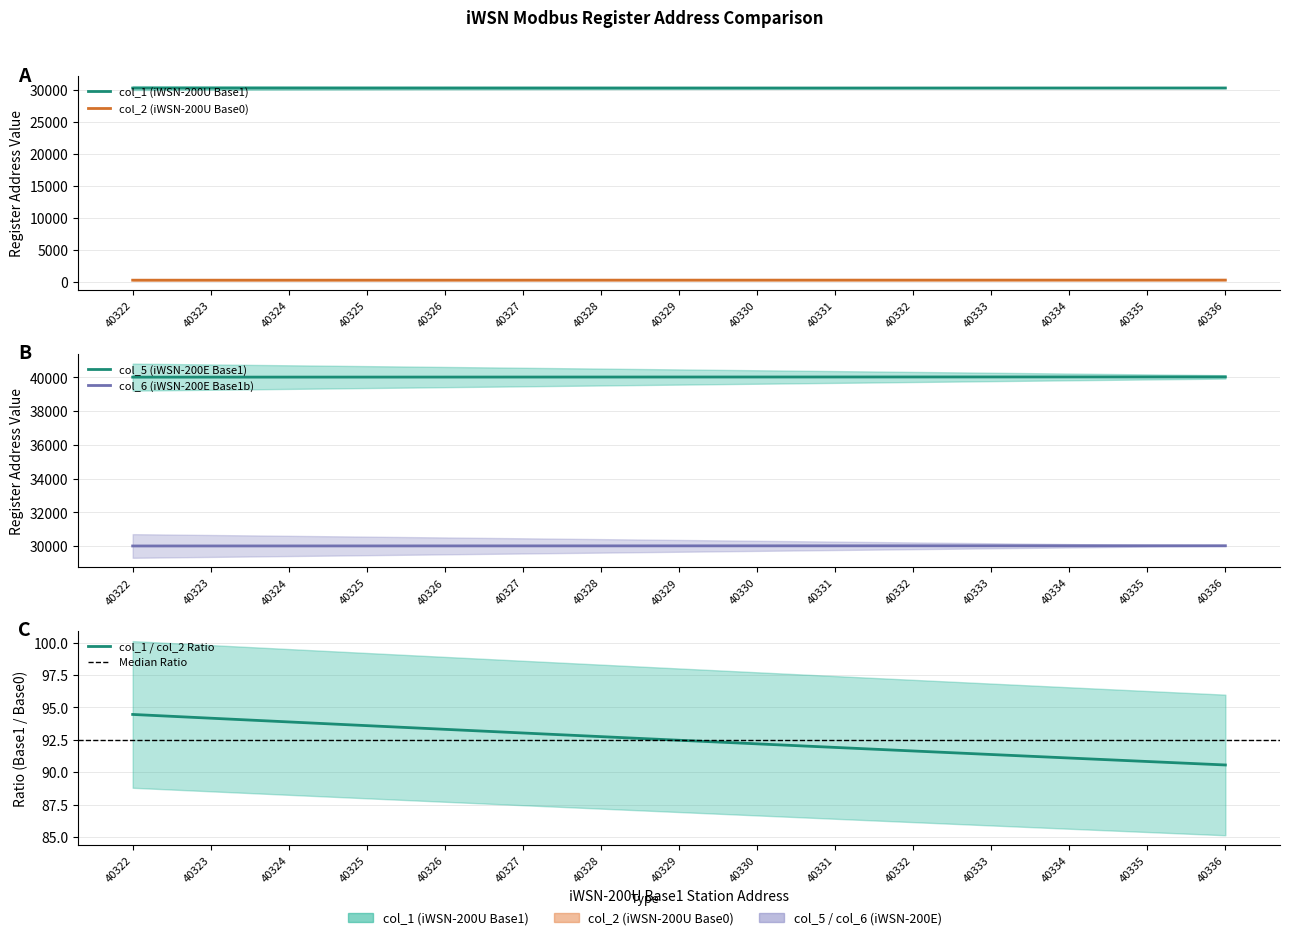

Read the col_1 (iWSN-200U Base1) value at 40336.

30336